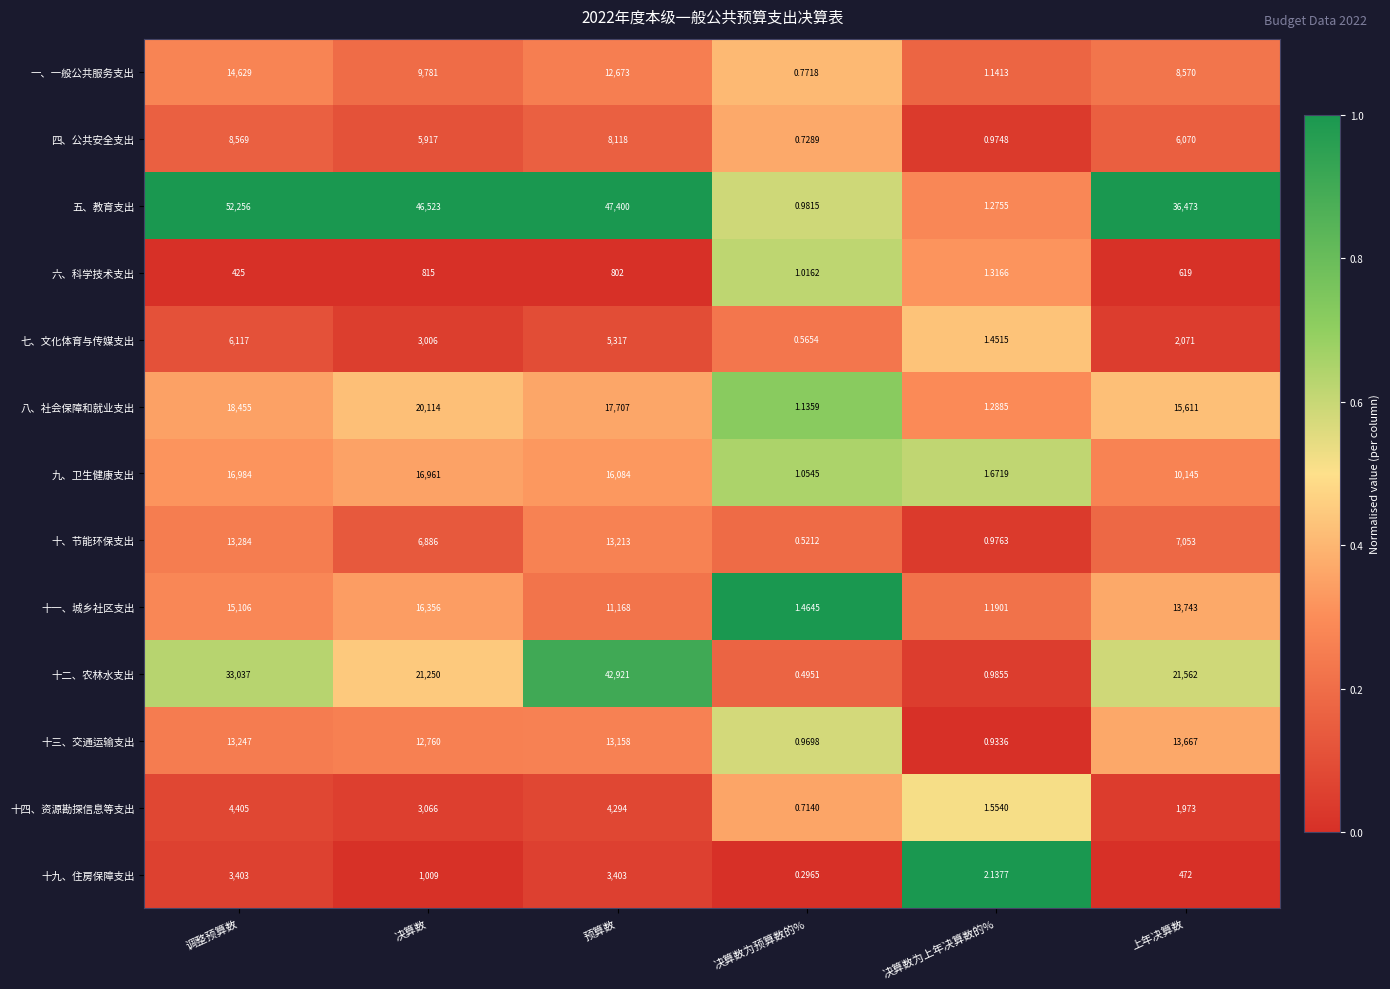

Count the number of data series in this chart.

13